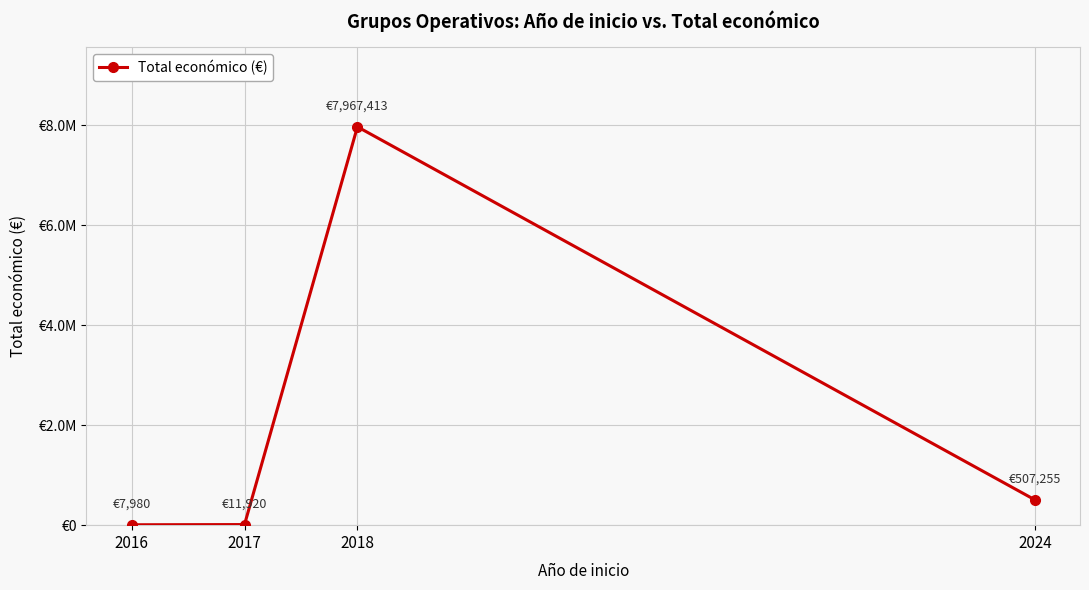

The value at 2016 is 7980. True or false?

True